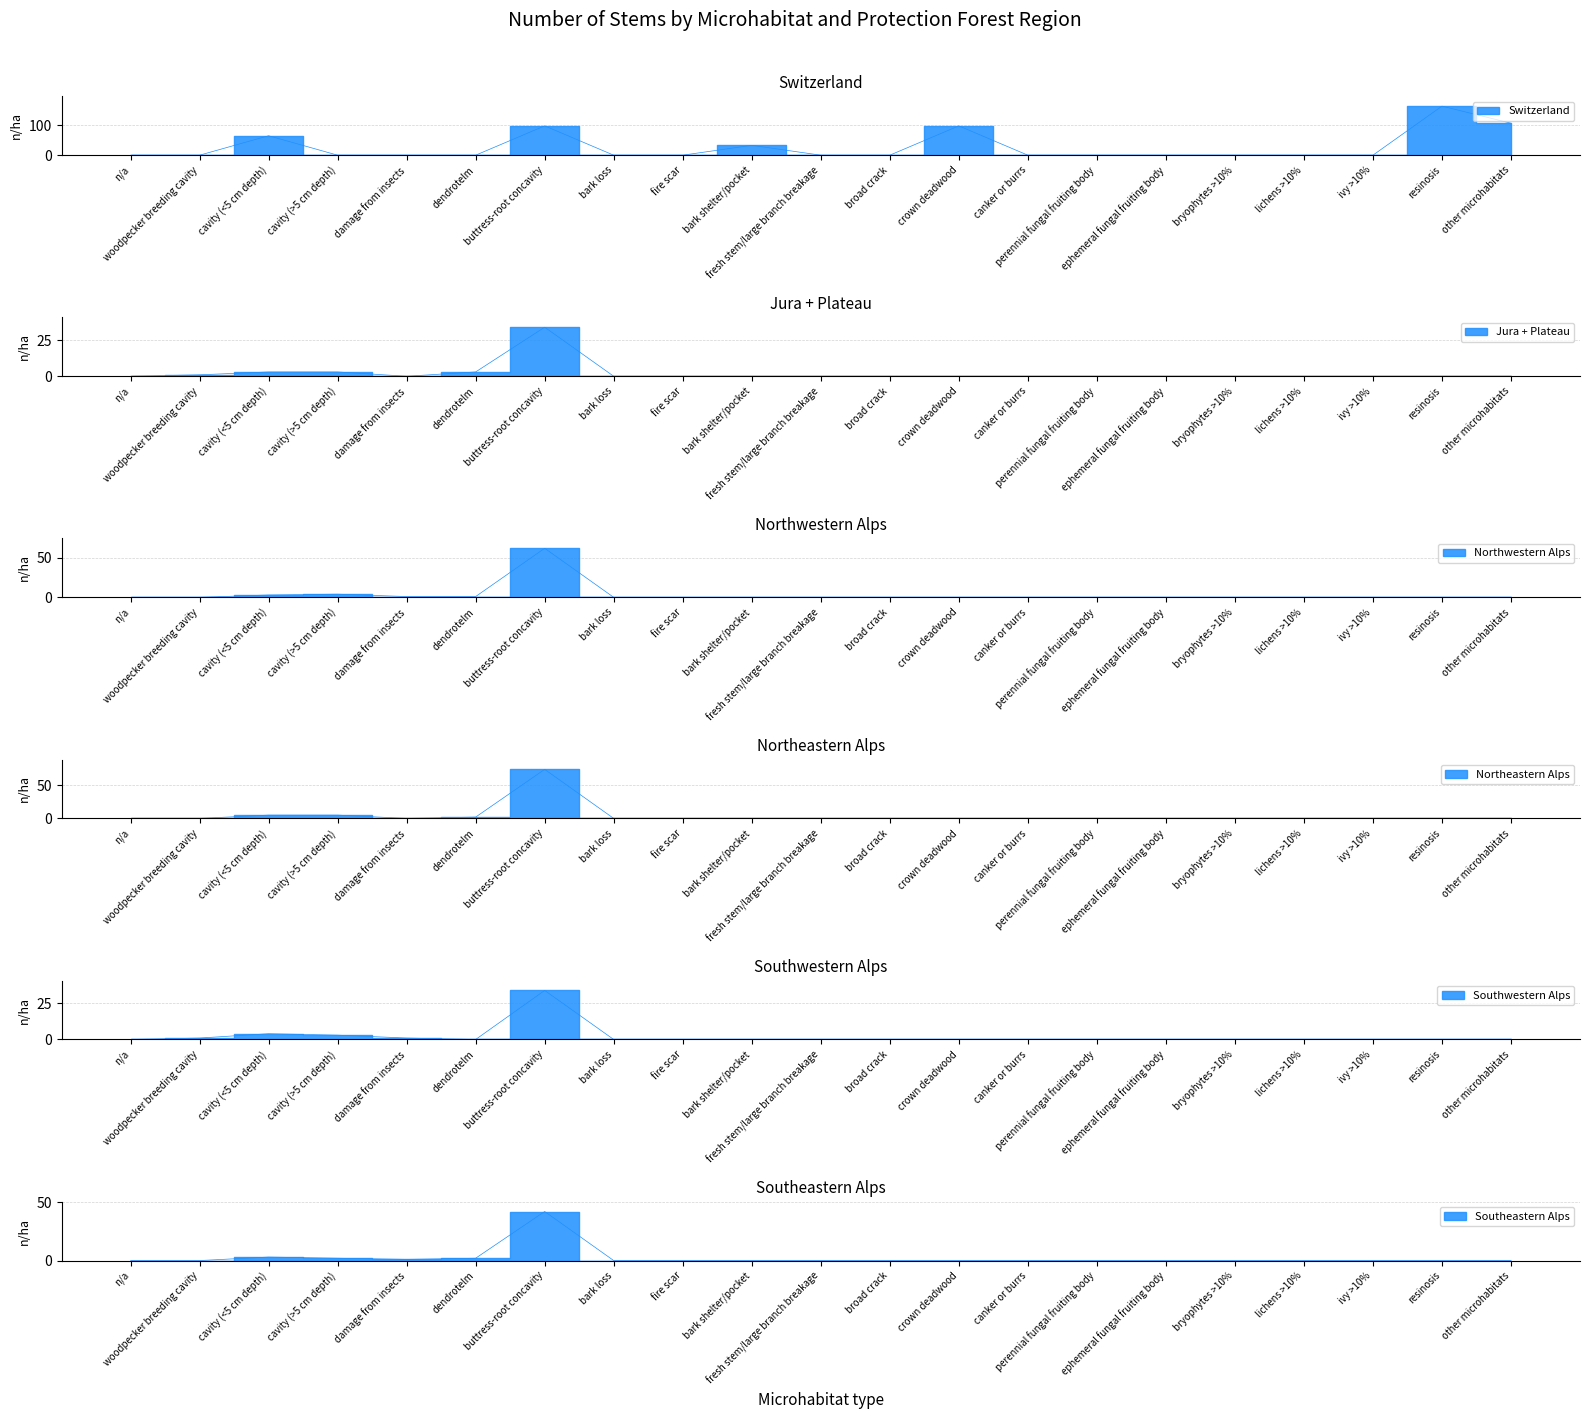

Which series changed the most between cavity (>5 cm depth) and damage from insects?

Northeastern Alps